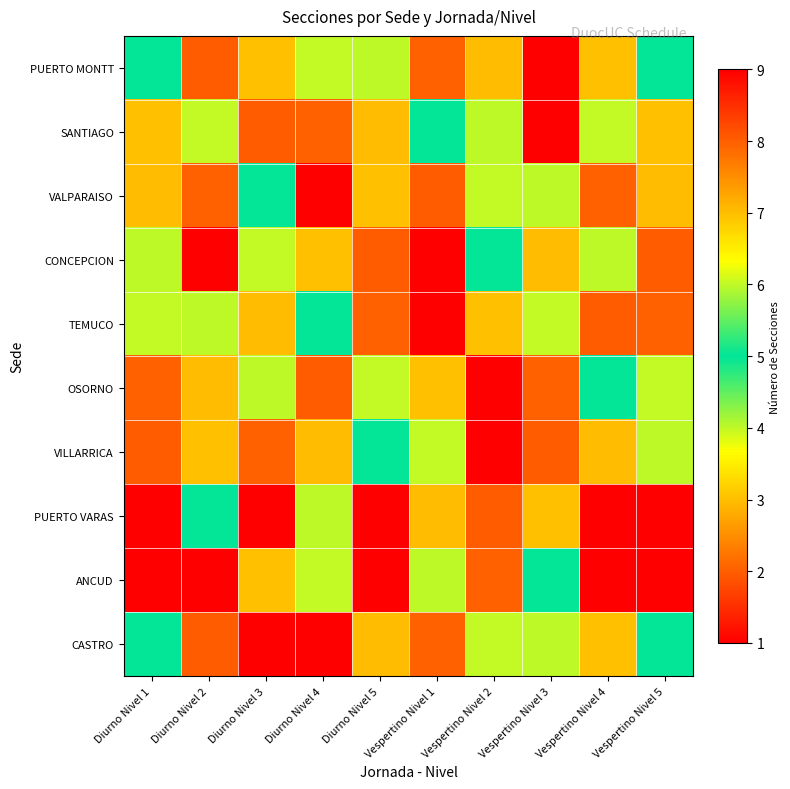

How many categories are shown in the chart?

10